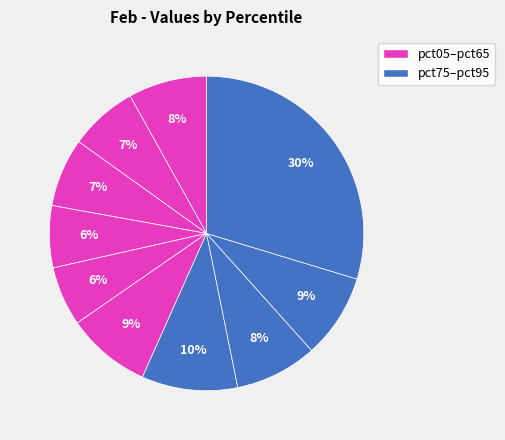

What is the smallest slice in the pie chart?

pct45